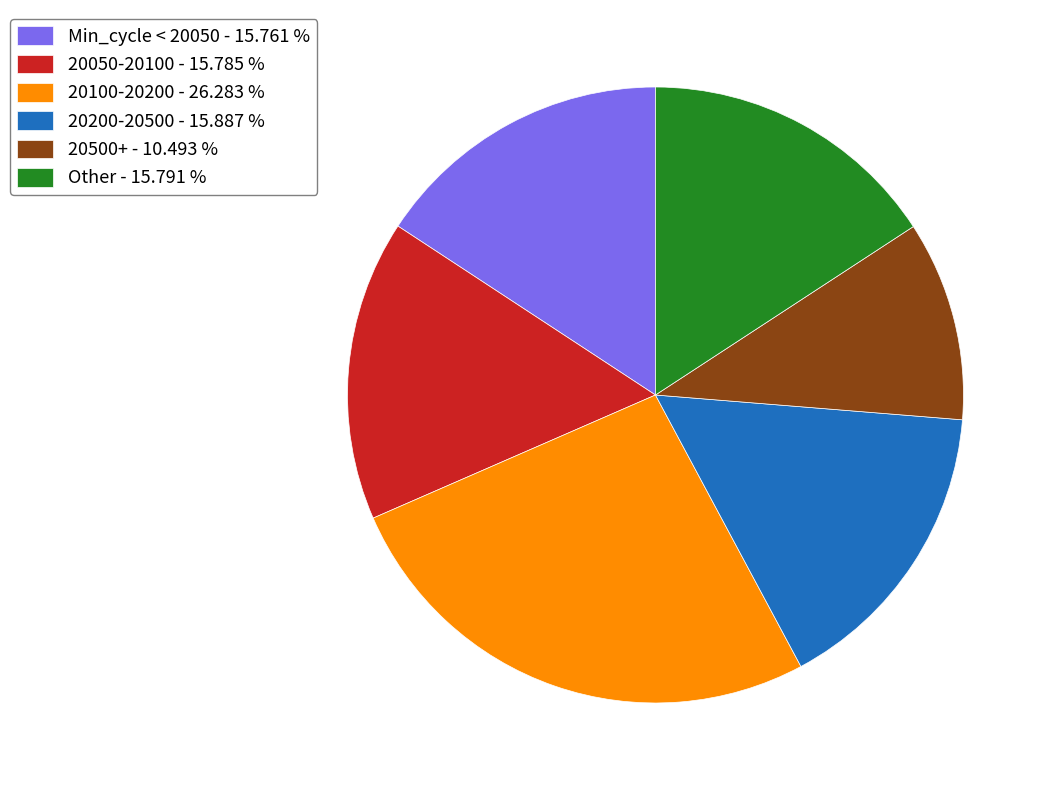

What is the largest slice in the pie chart?

20100-20200 - 26.283 %